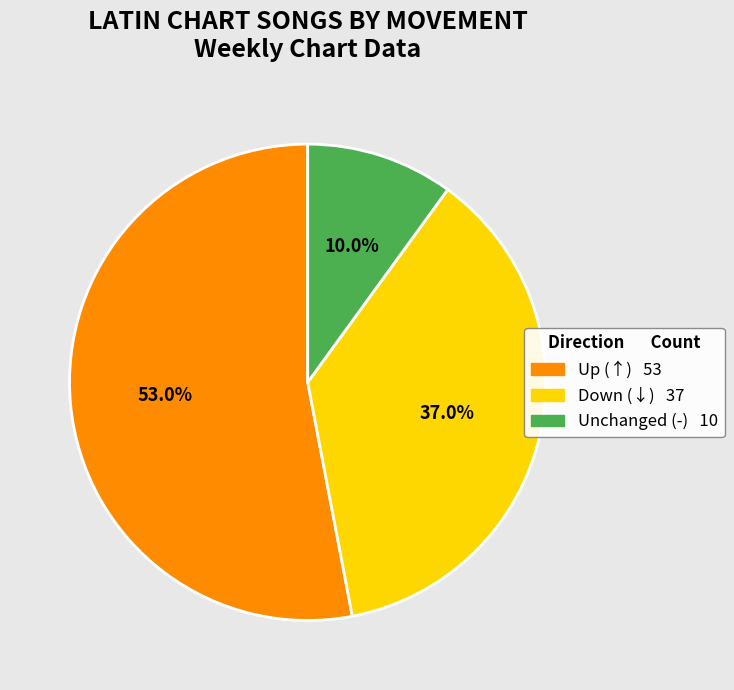

Does any single category account for the majority?

Yes